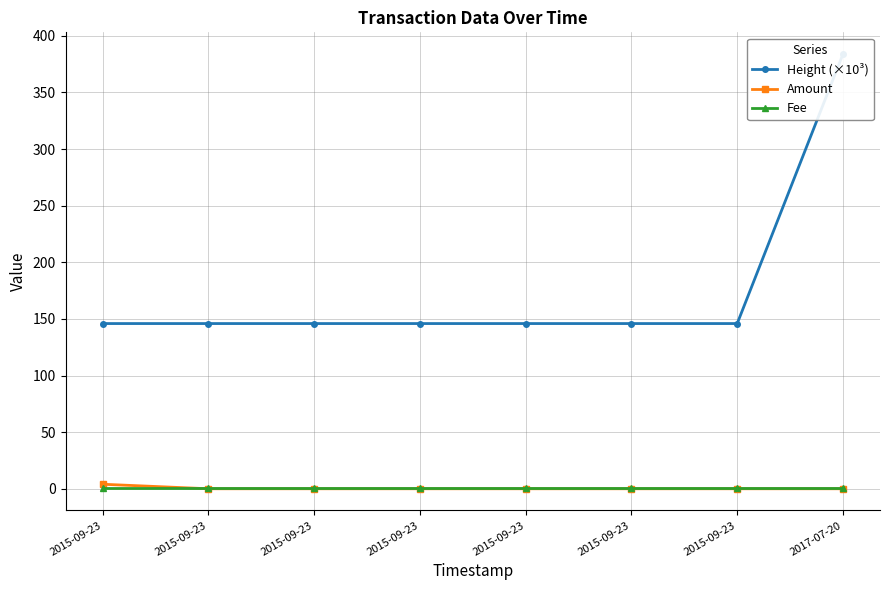

Reading left to right, what are all the values shown in this chart?

Height (×10³): 145.9	145.9	145.9	145.9	145.9	145.9	145.9	383.9
Amount: 4.0	0.0	0.0	0.0	0.0	0.0	0.0	0.0
Fee: 1.0	1.0	1.0	1.0	1.0	1.0	1.0	1.0